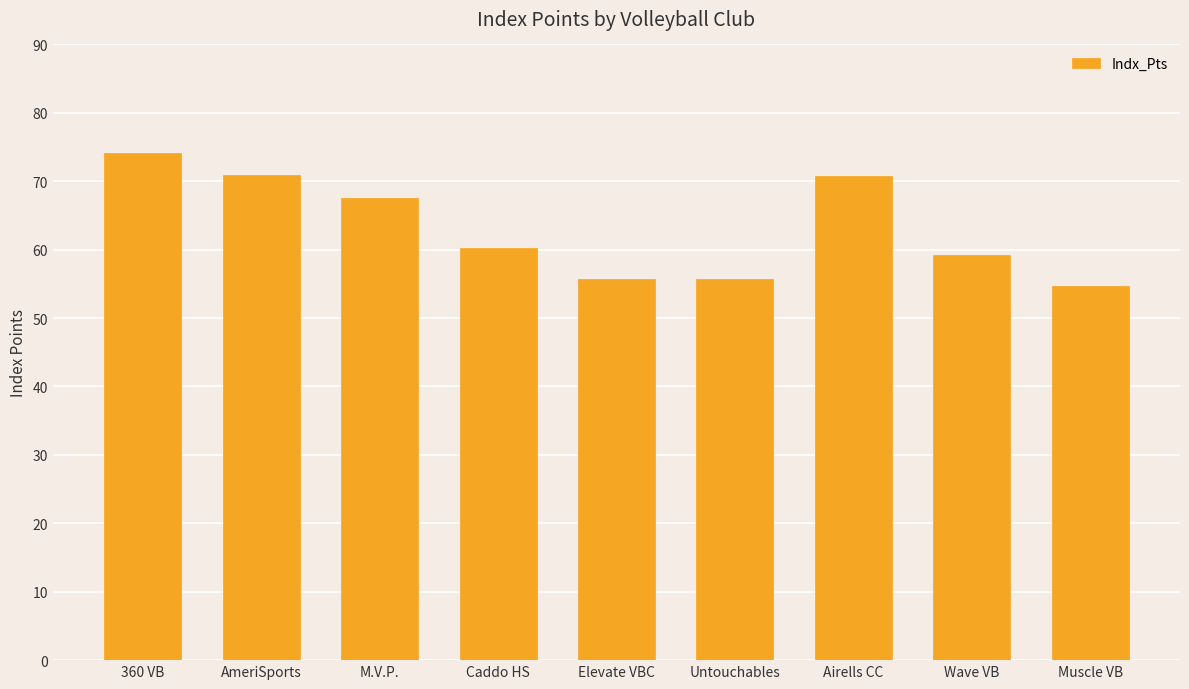

The chart shows a value of 73.2 at Elevate VBC. True or false?

False